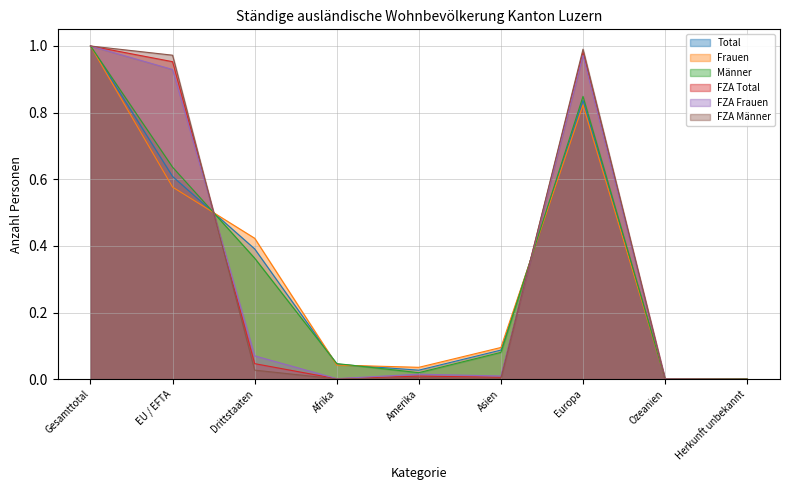

List the series in order of their peak value, highest first.

Total, Frauen, Männer, FZA Total, FZA Frauen, FZA Männer